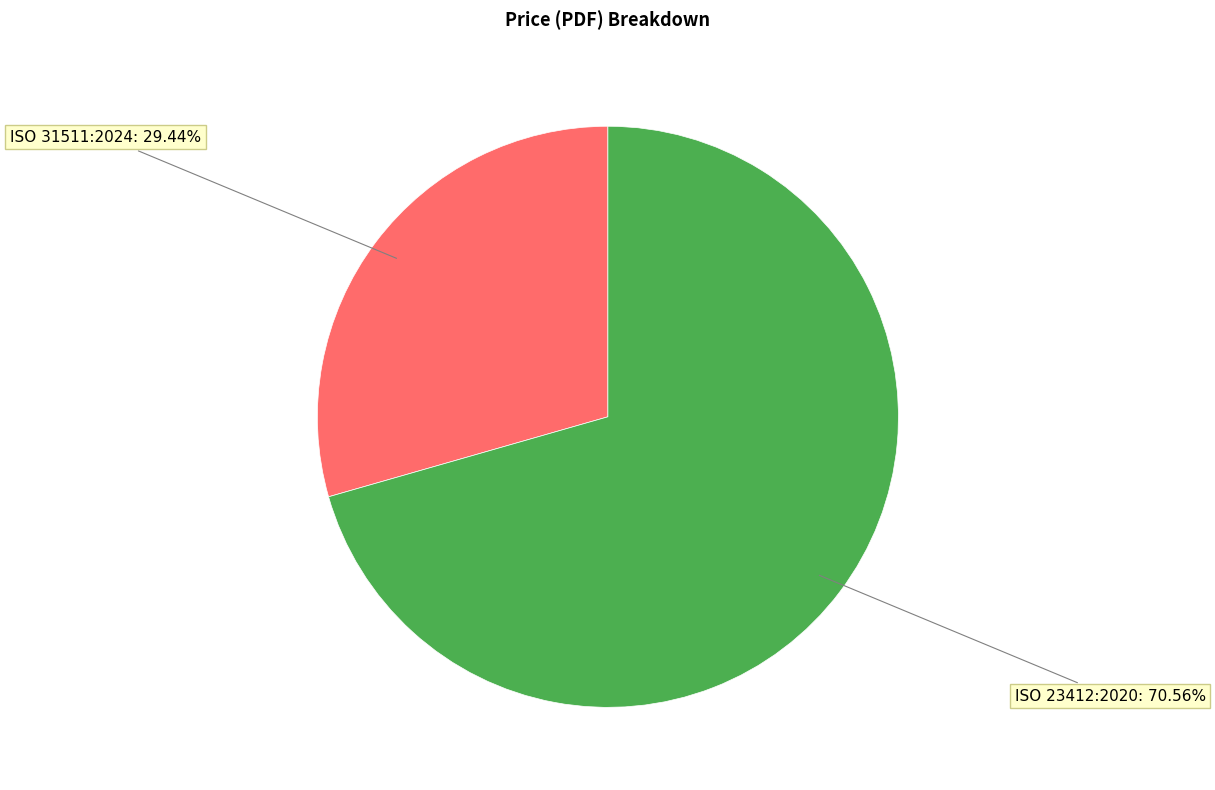

Is there a majority slice in this chart?

Yes